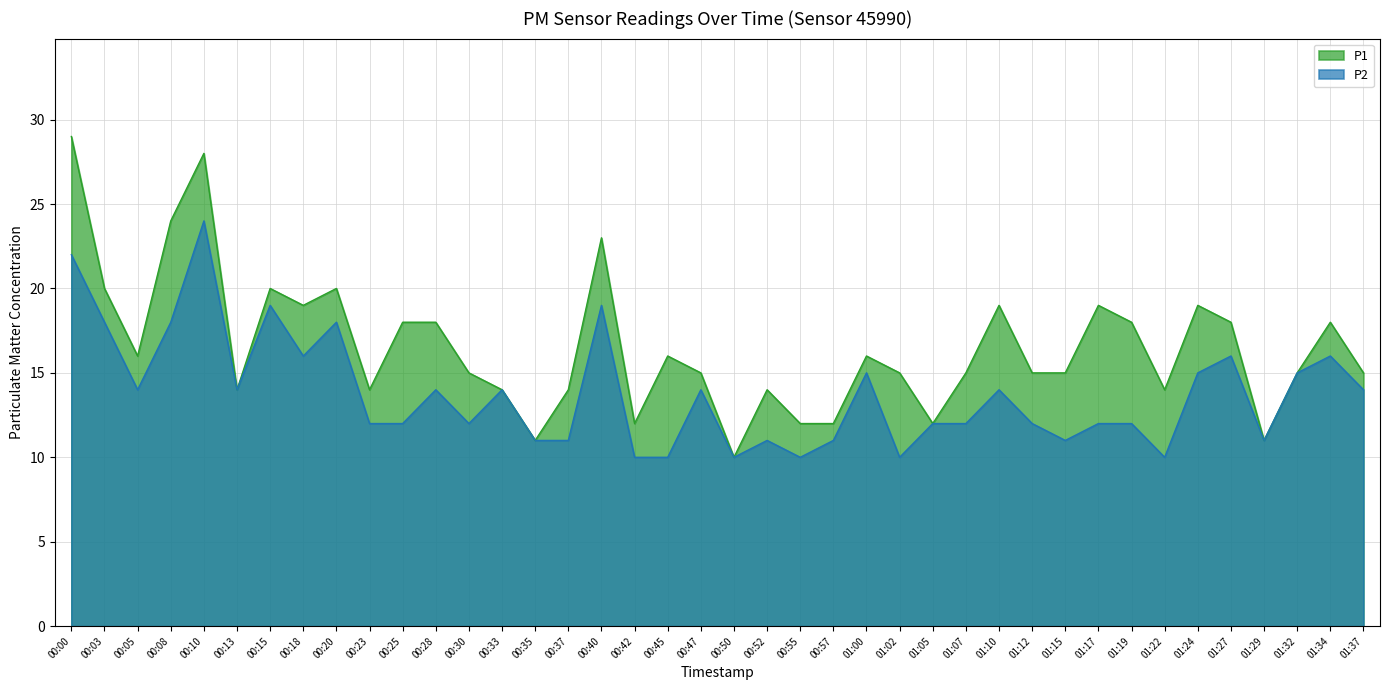

Is it true that P1 equals 15 at 00:50?

False